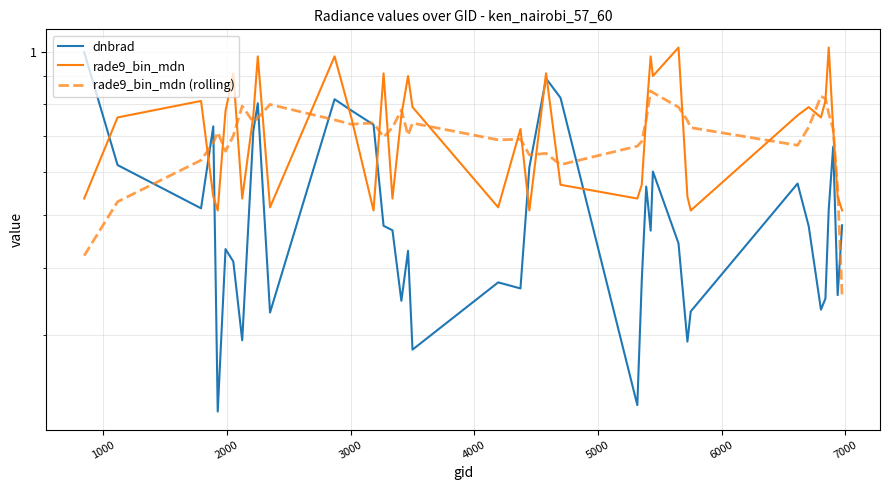

What is the sum of all dnbrad values?

20.5